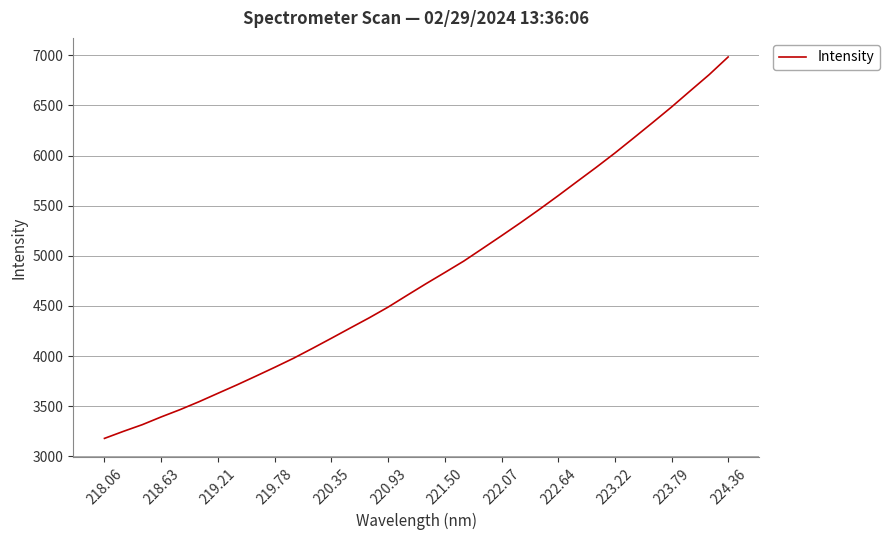

How many lines are shown in the chart?

1